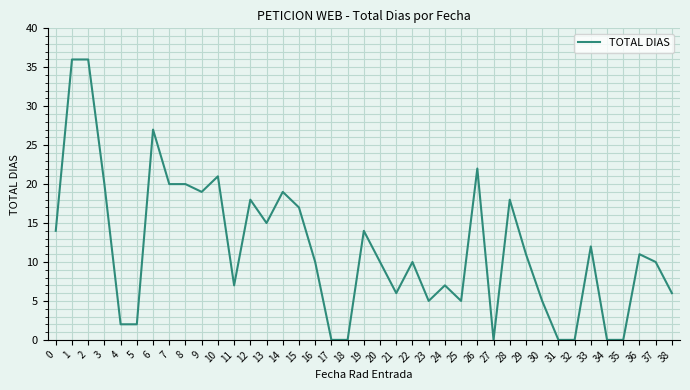

Between 8 and 25, which is larger?

8